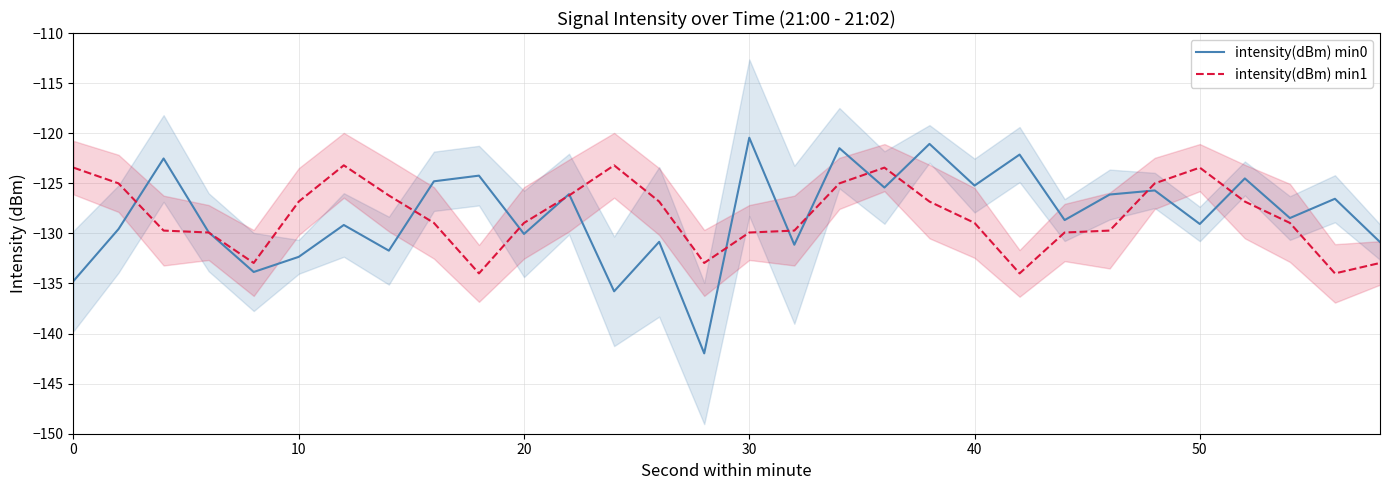

What is the lowest value of the intensity(dBm) min1 series?

-134.0